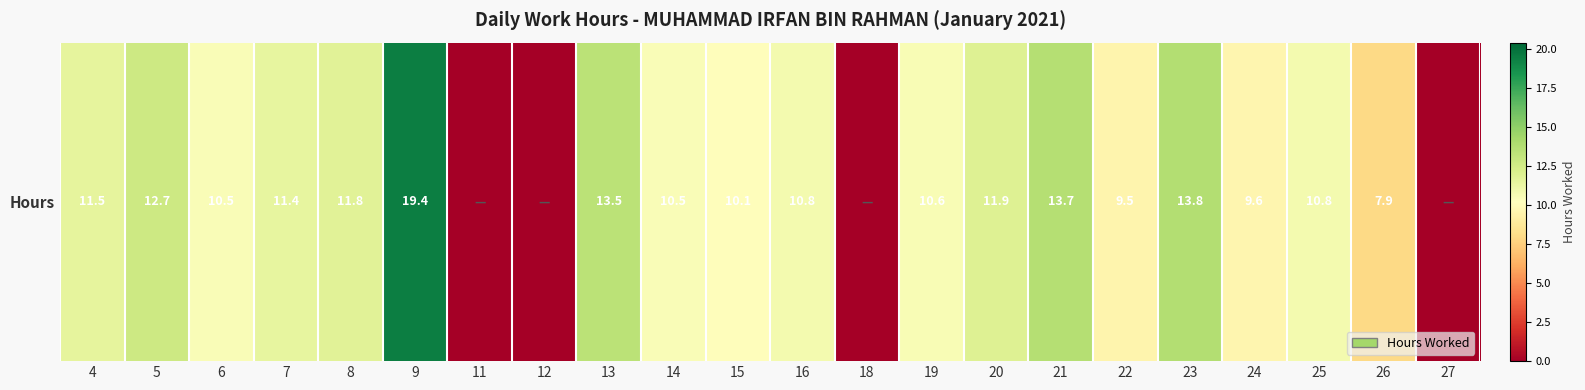

What is the ratio of the value at 21 to the value at 24?

1.4